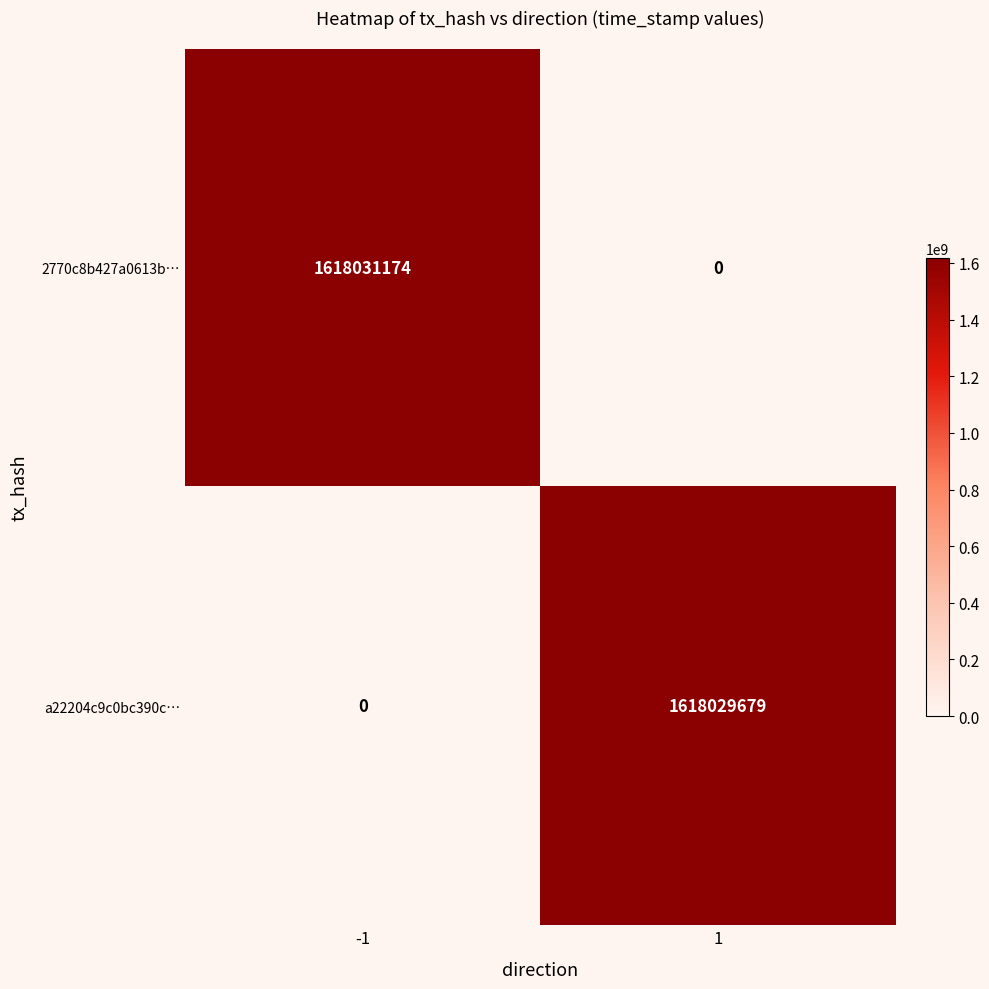

Reading left to right, list all the values displayed in this chart.

2770c8b427a0613b…: 1618031174	0
a22204c9c0bc390c…: 0	1618029679